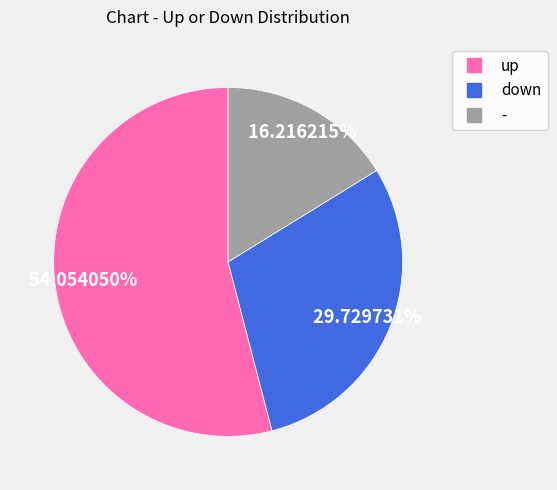

Approximately how many times larger is the value at - compared to down?

0.5